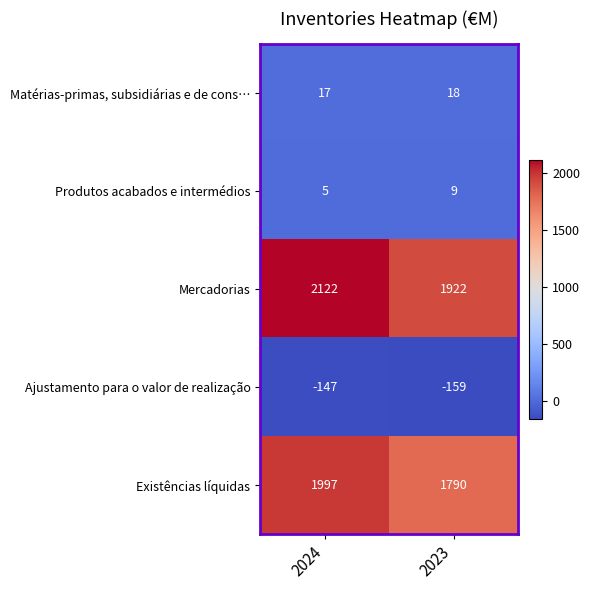

Count the number of data series in this chart.

5